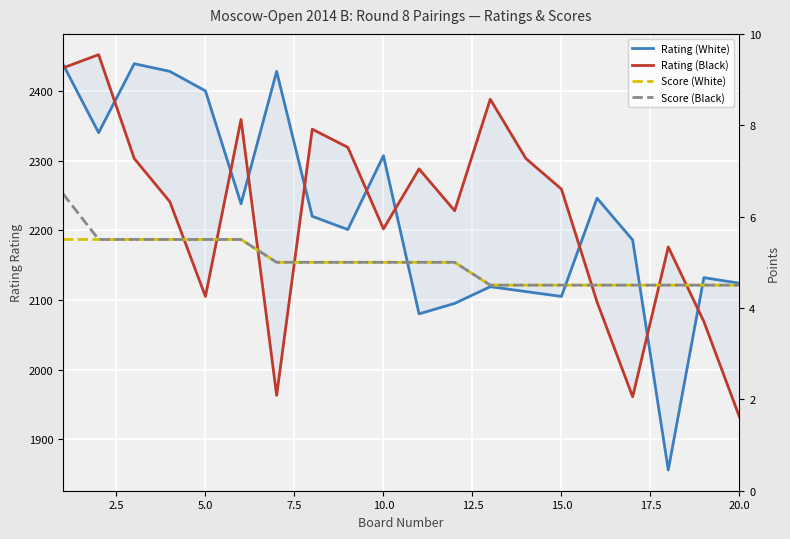

How many distinct data groups are displayed?

4